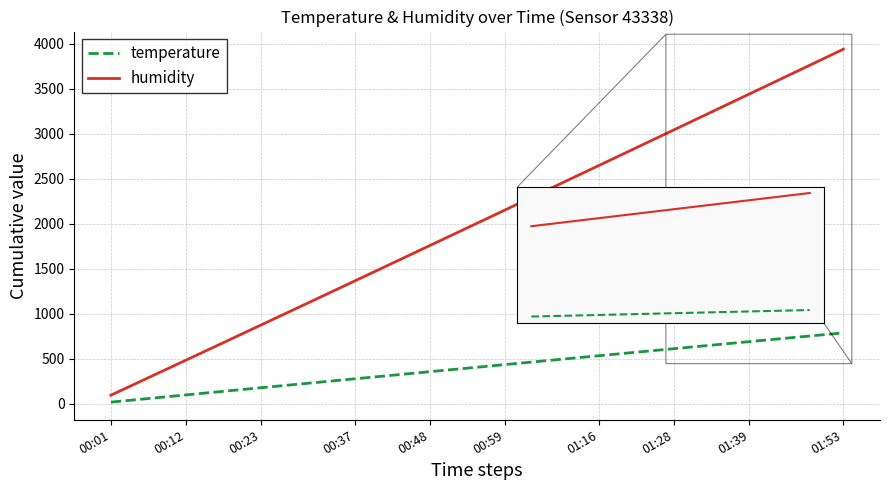

What is the average value of the temperature series?

406.5